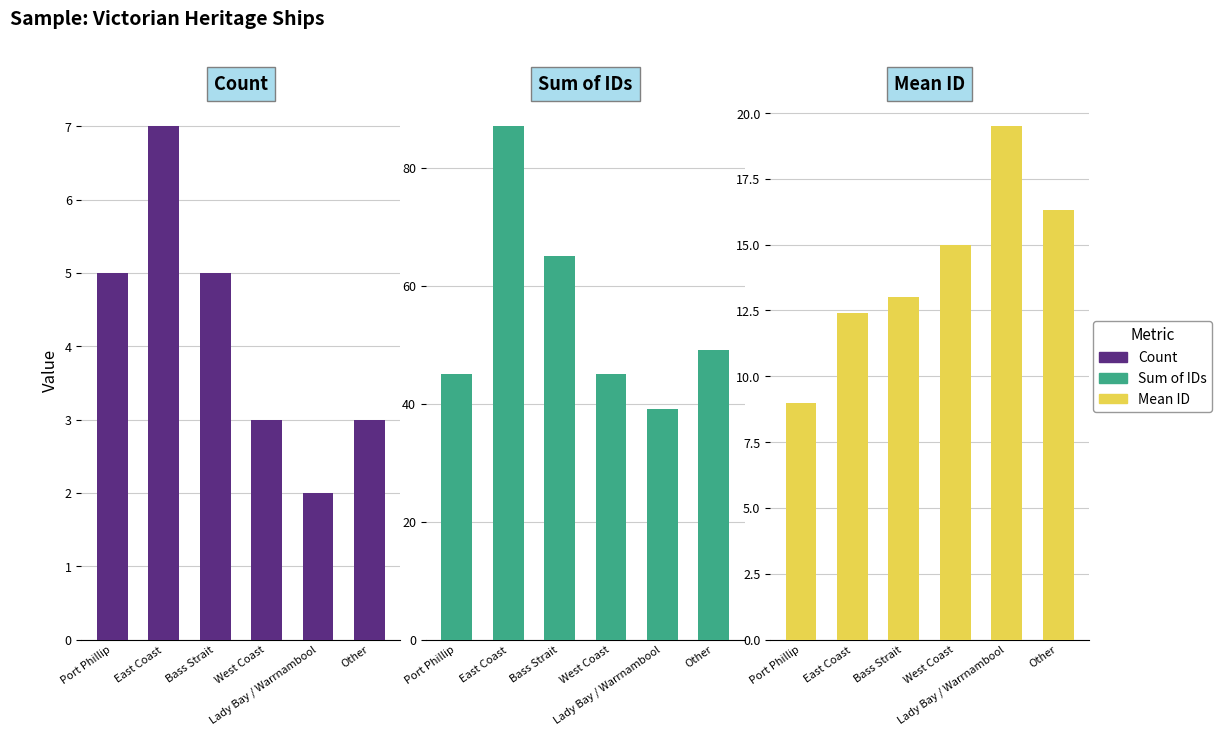

How many categories are shown in the chart?

6